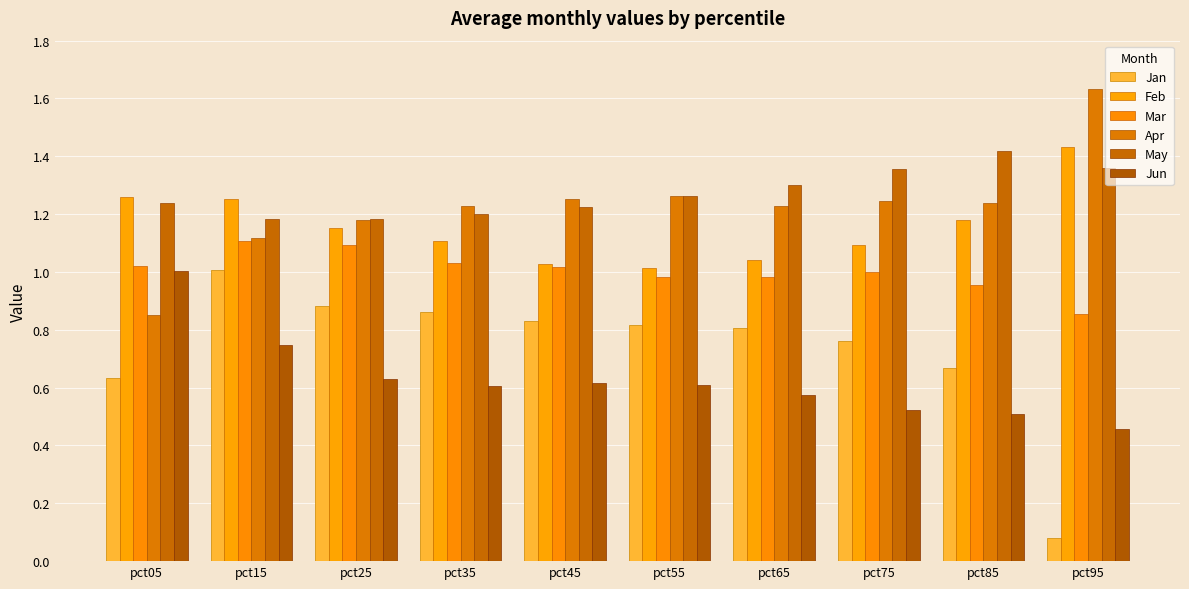

Does the chart contain stacked bars?

No